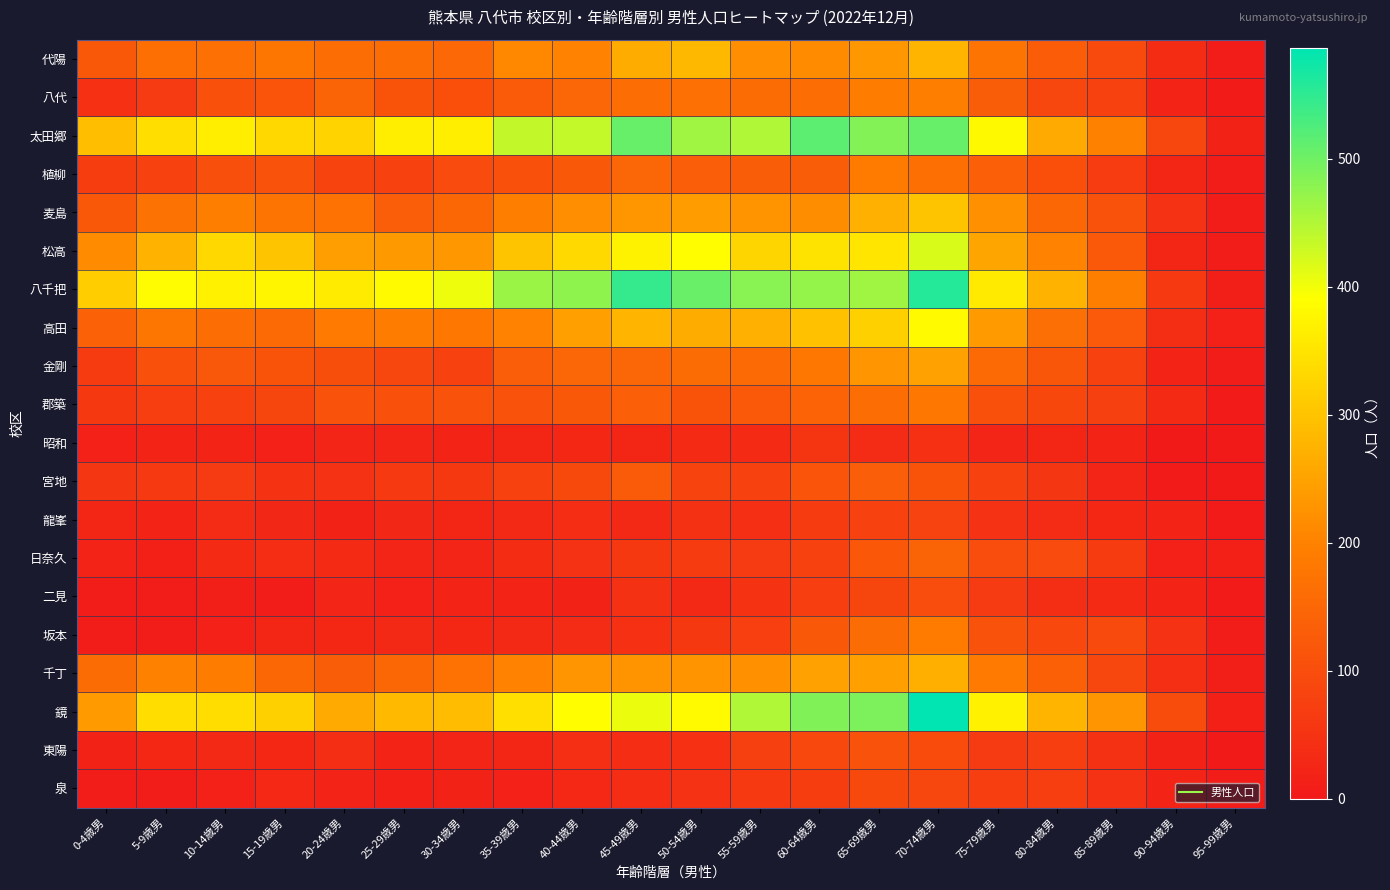

What is the greatest value displayed?

586